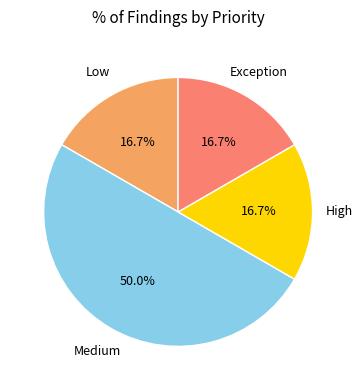

The High slice represents 17% of the pie. True or false?

True